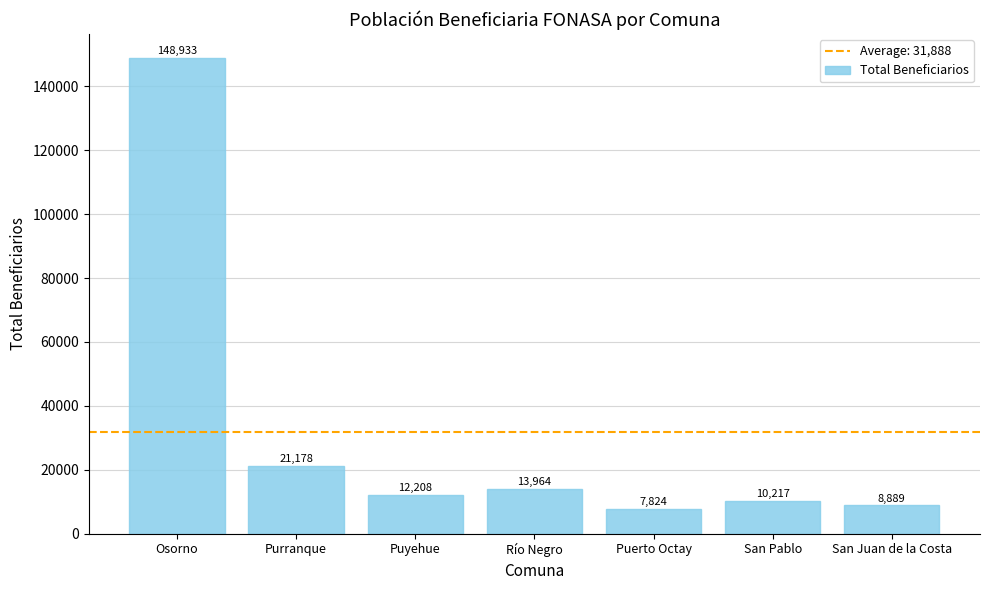

Reading right to left, list all the values displayed in this chart.

San Juan de la Costa=8889	San Pablo=10217	Puerto Octay=7824	Río Negro=13964	Puyehue=12208	Purranque=21178	Osorno=148933